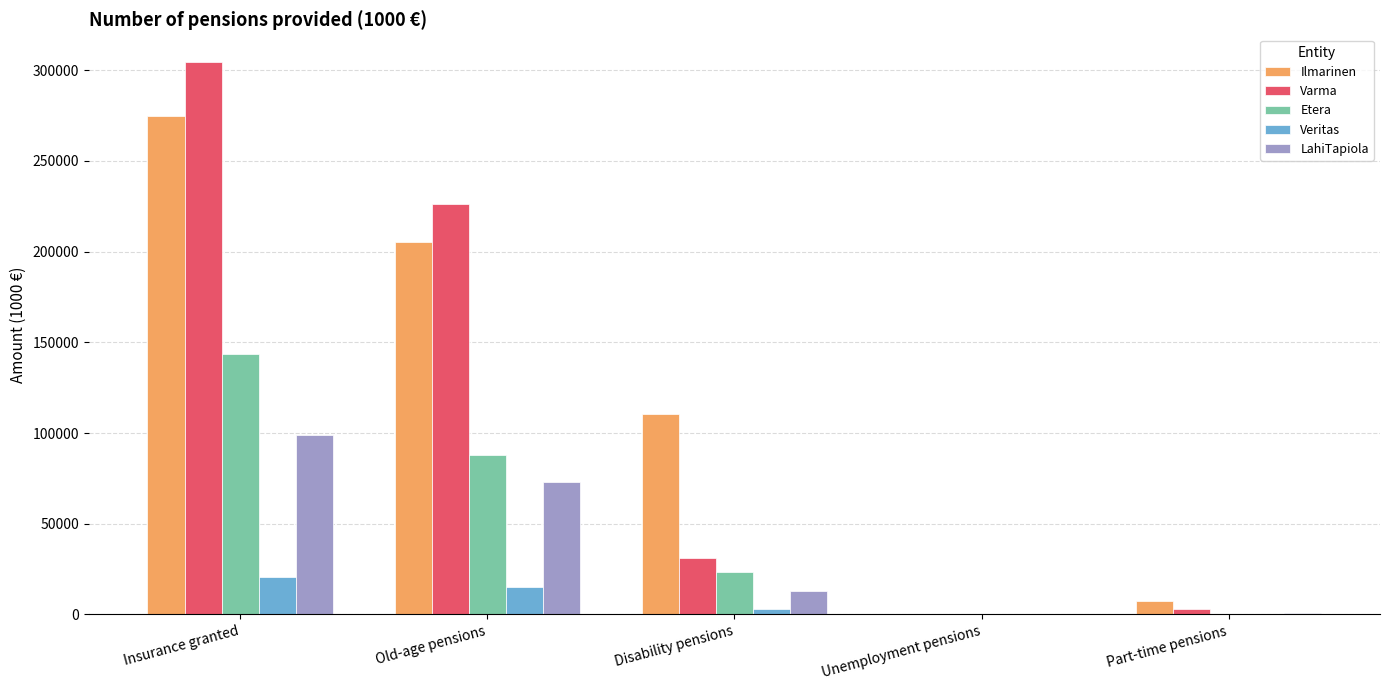

Between Insurance granted and Disability pensions, which series saw the biggest shift?

Varma